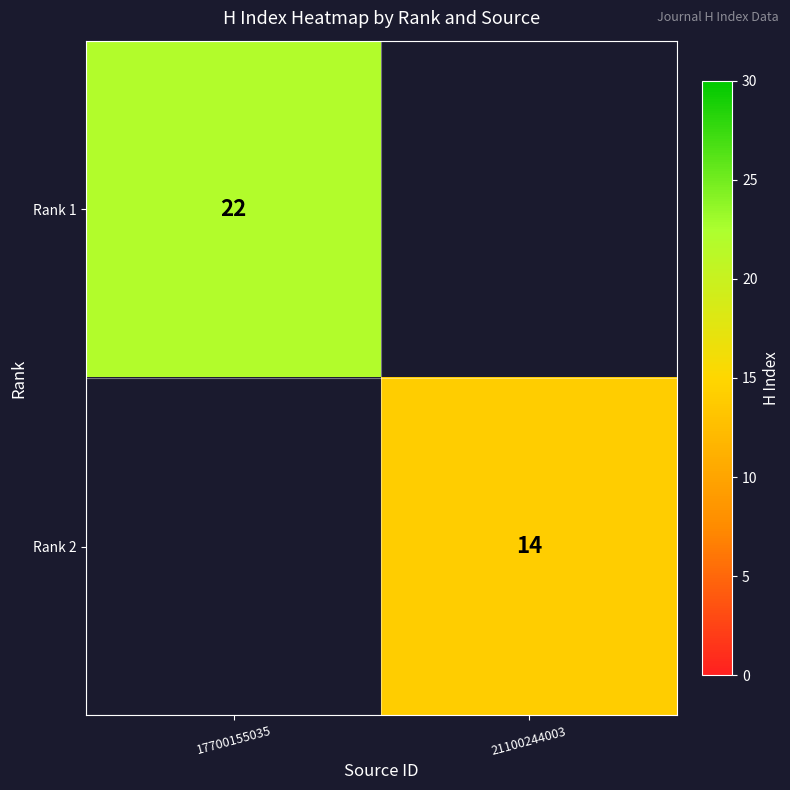

The value of Rank 1 at 17700155035 is 10. True or false?

False